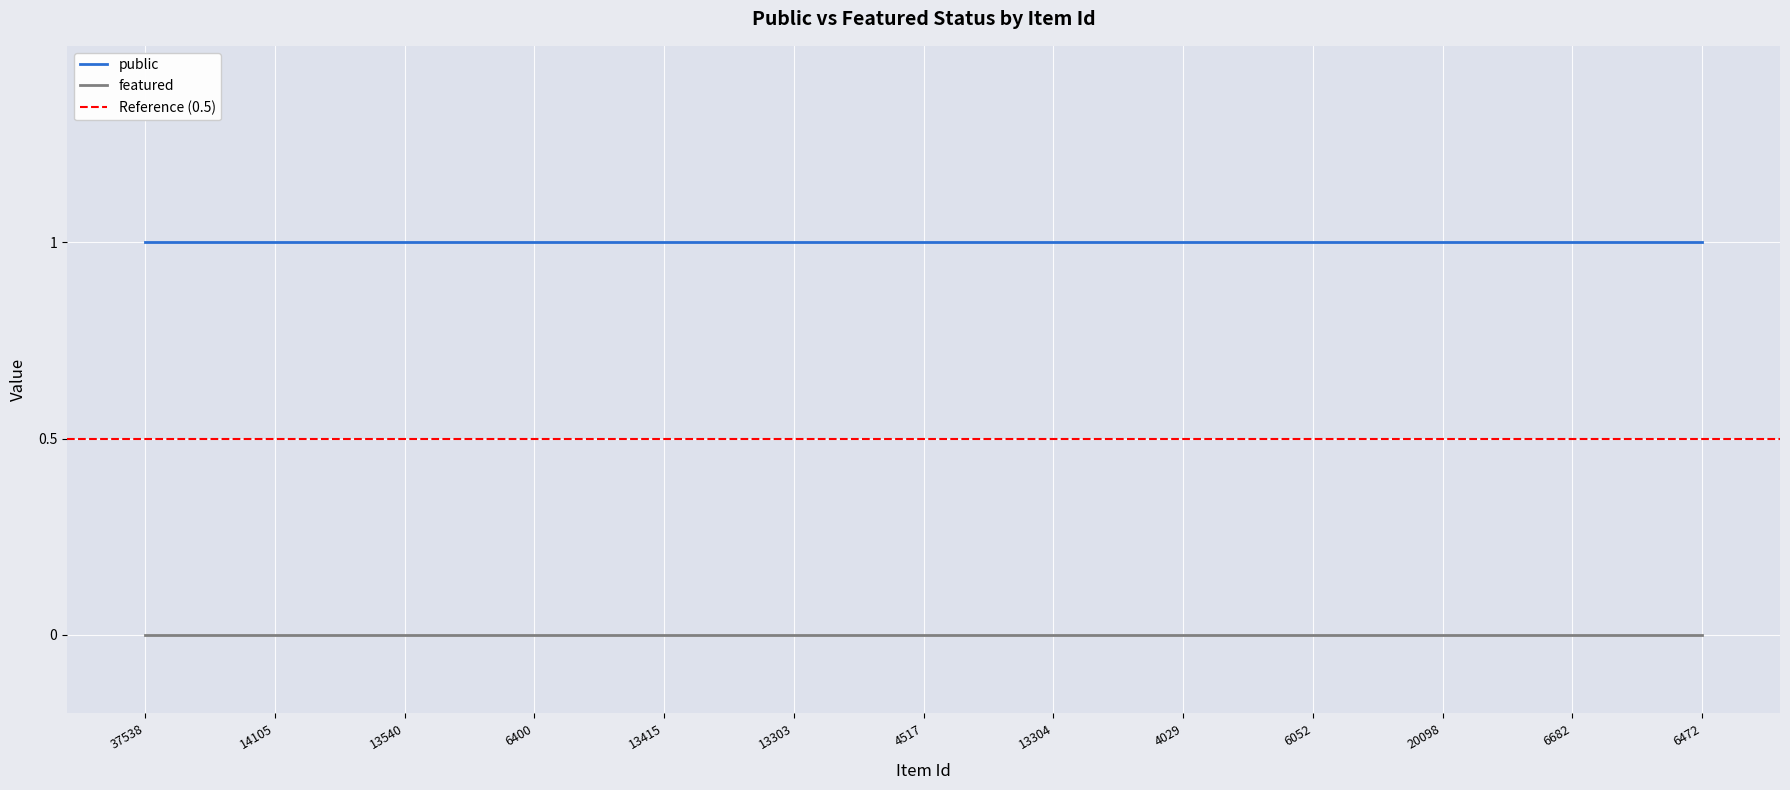

True or false: featured and public intersect in this chart.

False